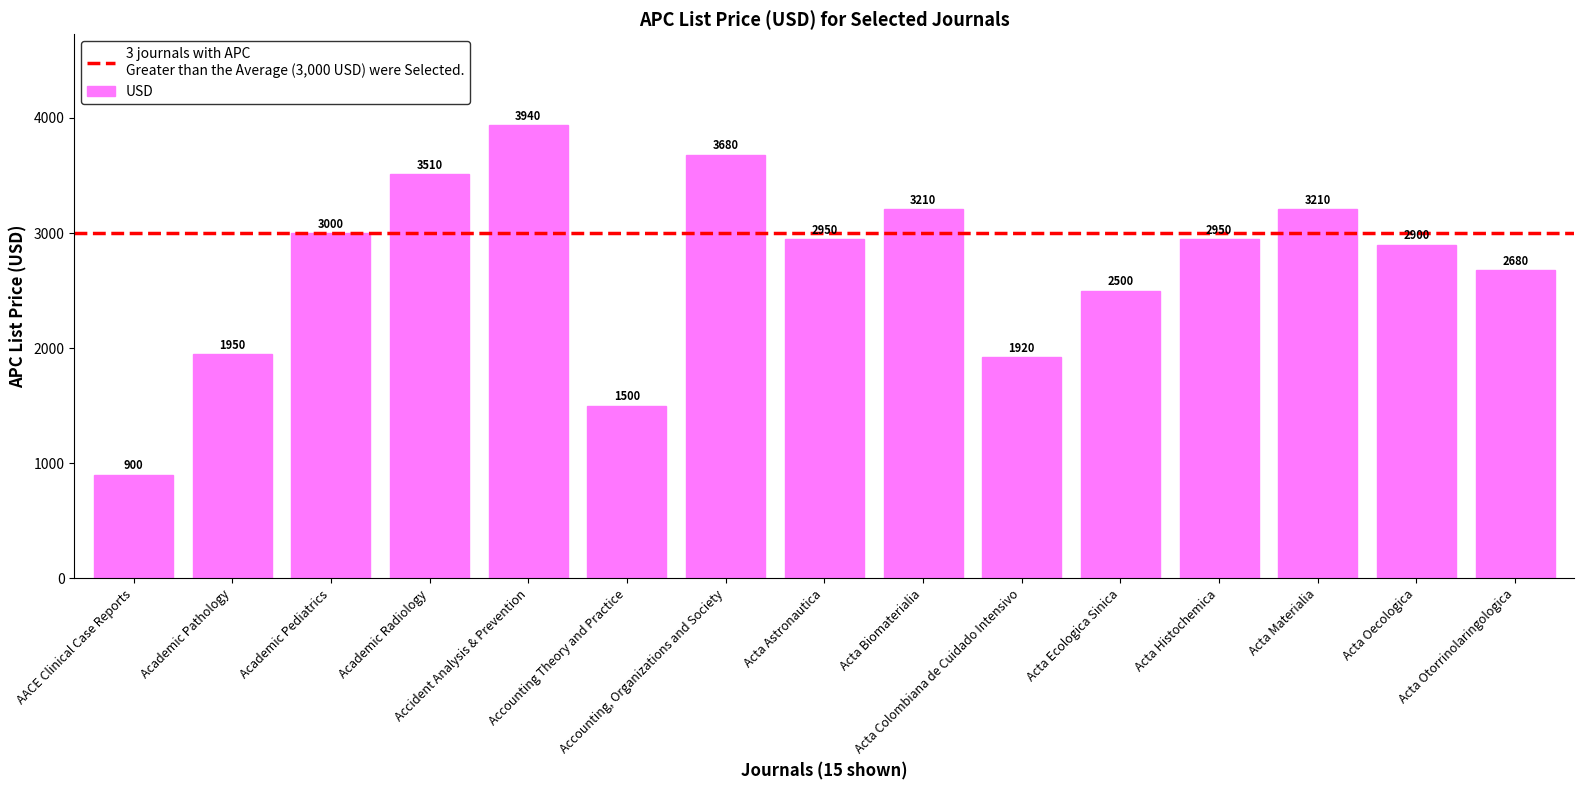

How many bars are there in total?

15